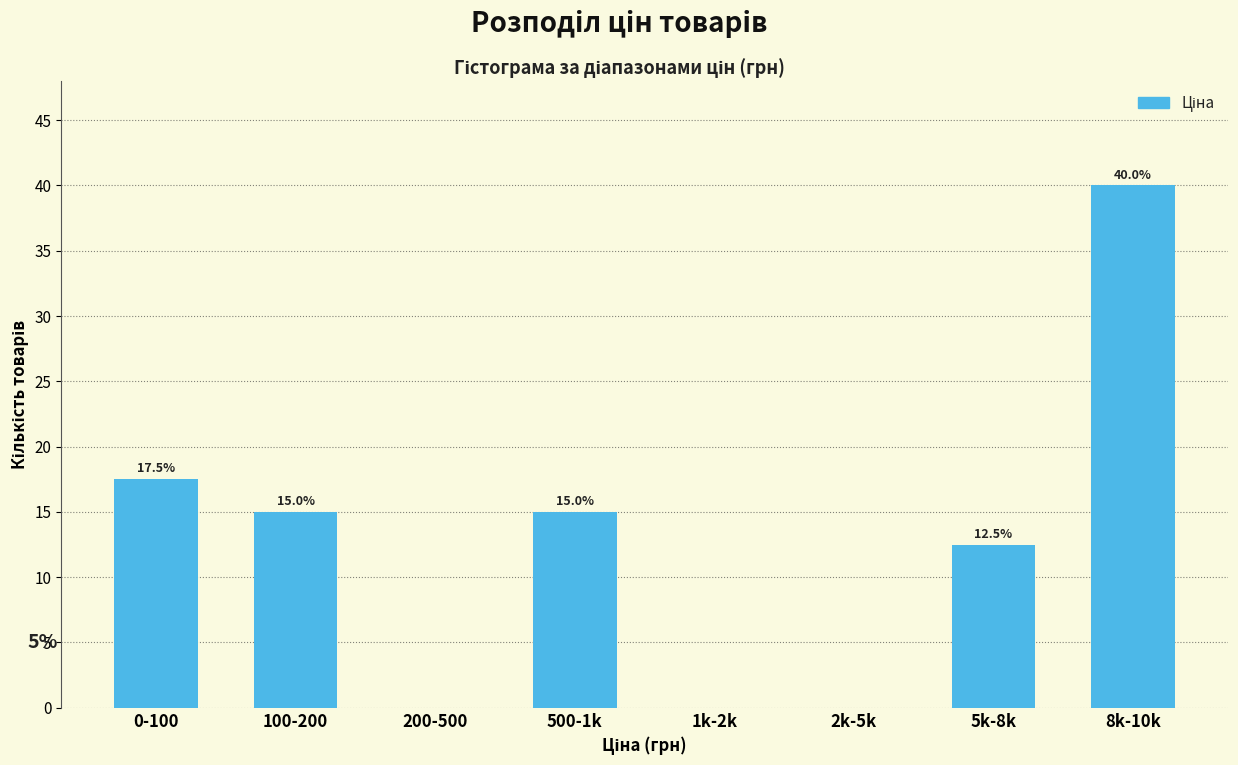

Reading left to right, what are all the values shown in this chart?

0-100=17.5	100-200=15.0	200-500=0.0	500-1k=15.0	1k-2k=0.0	2k-5k=0.0	5k-8k=12.5	8k-10k=40.0